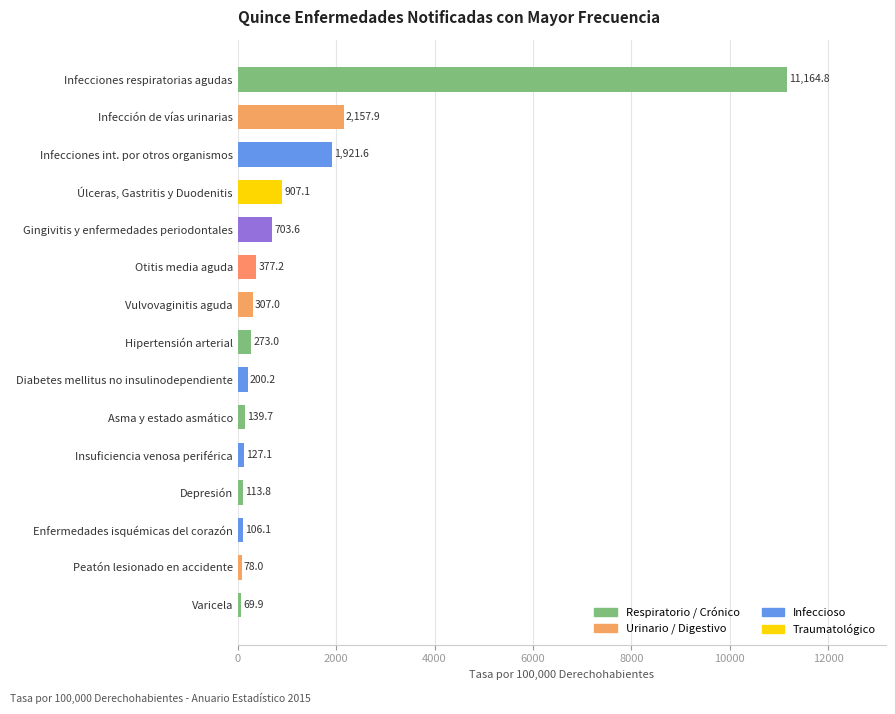

Is it true that the value at Gingivitis y enfermedades periodontales is 703.6?

True